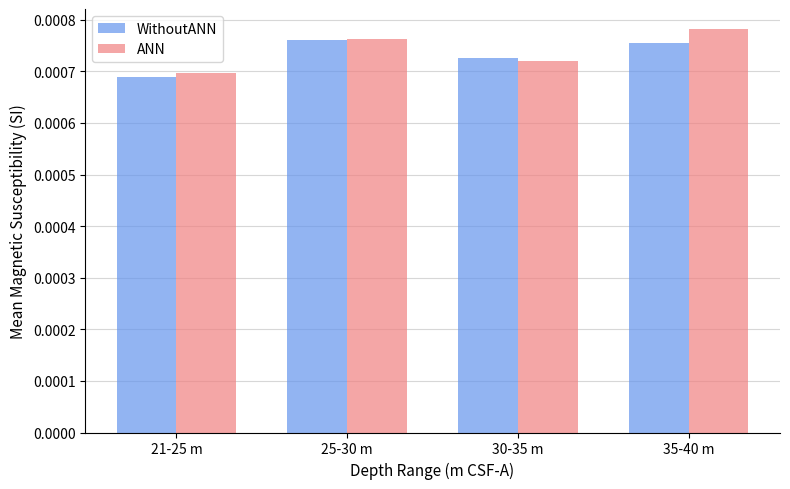

Which category has the highest value across all series?

35-40 m